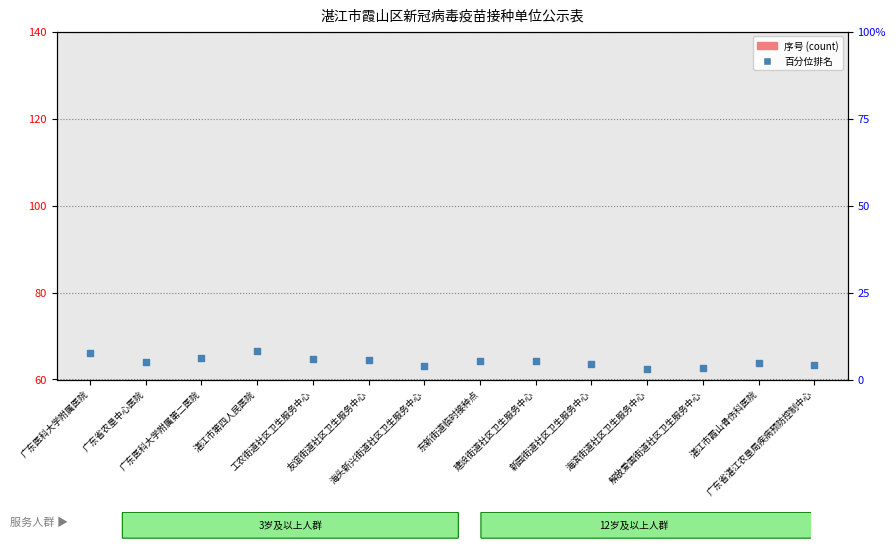

Which series contains the highest Y value?

百分位排名